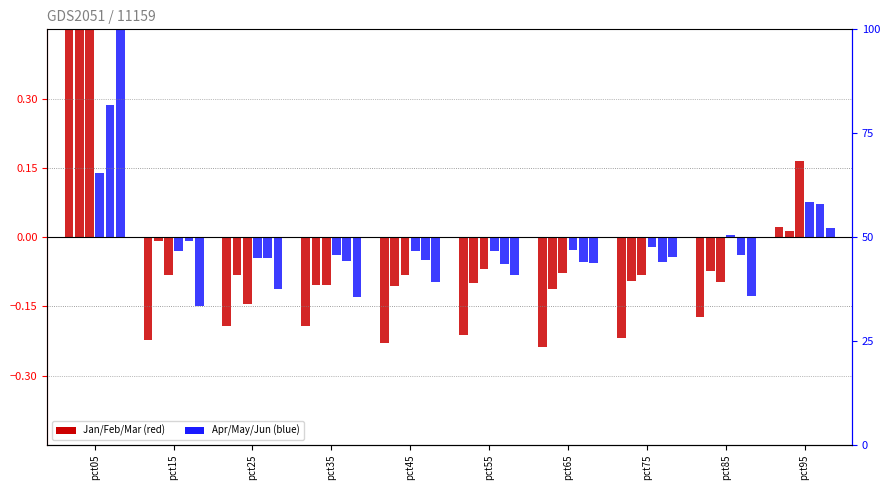

Reading left to right, transcribe all the data shown in this chart.

Jan: pct05=1.7	pct15=-0.2	pct25=-0.2	pct35=-0.2	pct45=-0.2	pct55=-0.2	pct65=-0.2	pct75=-0.2	pct85=-0.2	pct95=0.0
Feb: pct05=0.7	pct15=-0.0	pct25=-0.1	pct35=-0.1	pct45=-0.1	pct55=-0.1	pct65=-0.1	pct75=-0.1	pct85=-0.1	pct95=0.0
Mar: pct05=0.6	pct15=-0.1	pct25=-0.1	pct35=-0.1	pct45=-0.1	pct55=-0.1	pct65=-0.1	pct75=-0.1	pct85=-0.1	pct95=0.2
Apr: pct05=0.1	pct15=-0.0	pct25=-0.0	pct35=-0.0	pct45=-0.0	pct55=-0.0	pct65=-0.0	pct75=-0.0	pct85=0.0	pct95=0.1
May: pct05=0.3	pct15=-0.0	pct25=-0.0	pct35=-0.1	pct45=-0.0	pct55=-0.1	pct65=-0.1	pct75=-0.1	pct85=-0.0	pct95=0.1
Jun: pct05=0.8	pct15=-0.1	pct25=-0.1	pct35=-0.1	pct45=-0.1	pct55=-0.1	pct65=-0.1	pct75=-0.0	pct85=-0.1	pct95=0.0